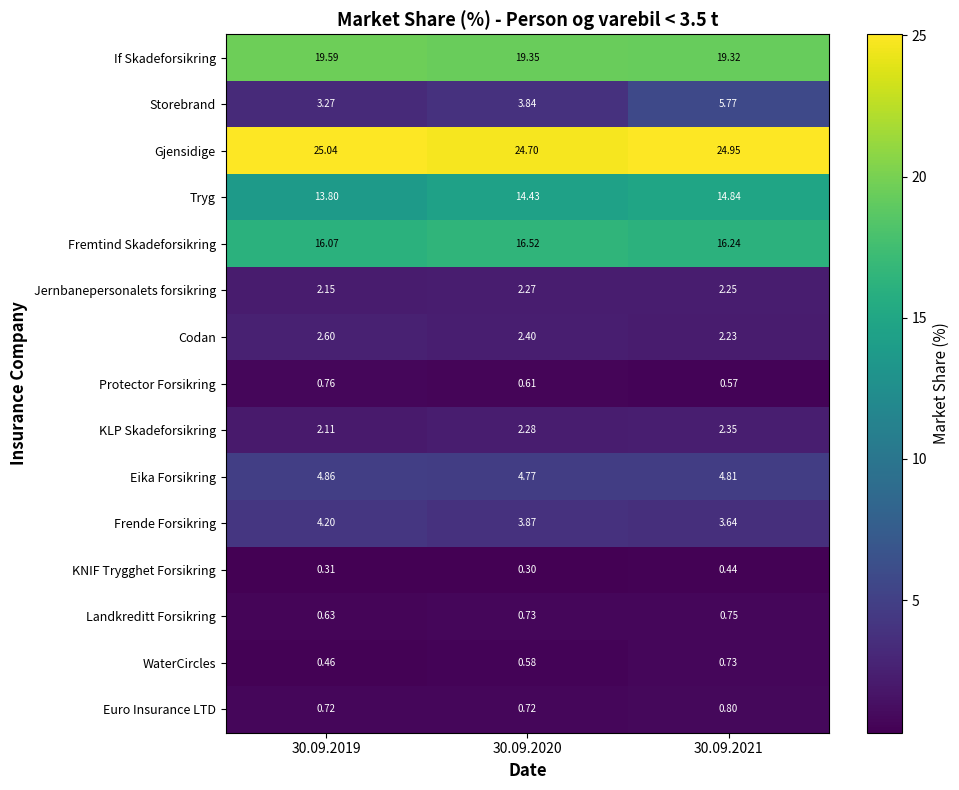

What is the minimum value shown in the chart?

0.3